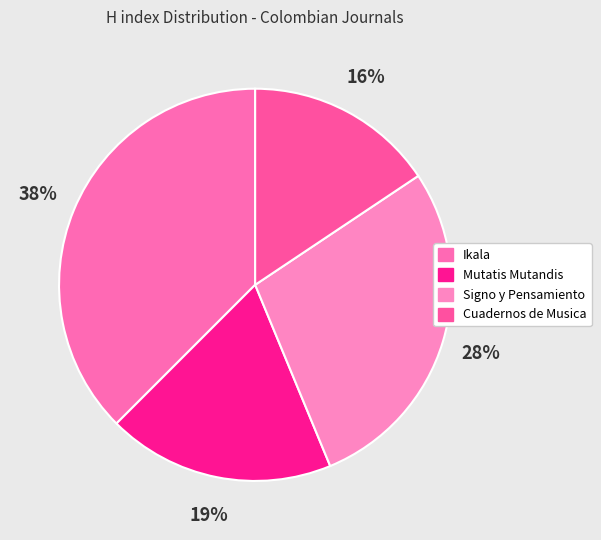

To the nearest percent, what is the difference between the Cuadernos de Musica and Ikala slice percentages?

22%